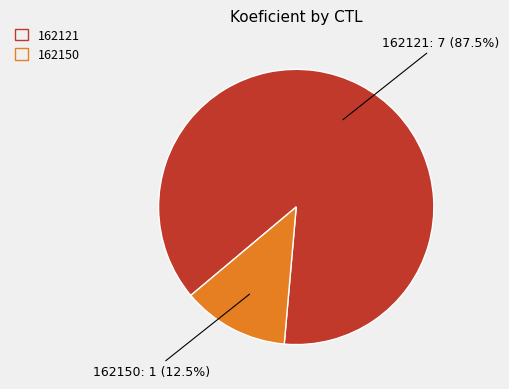

True or false: 162121 accounts for 98% of the total.

False